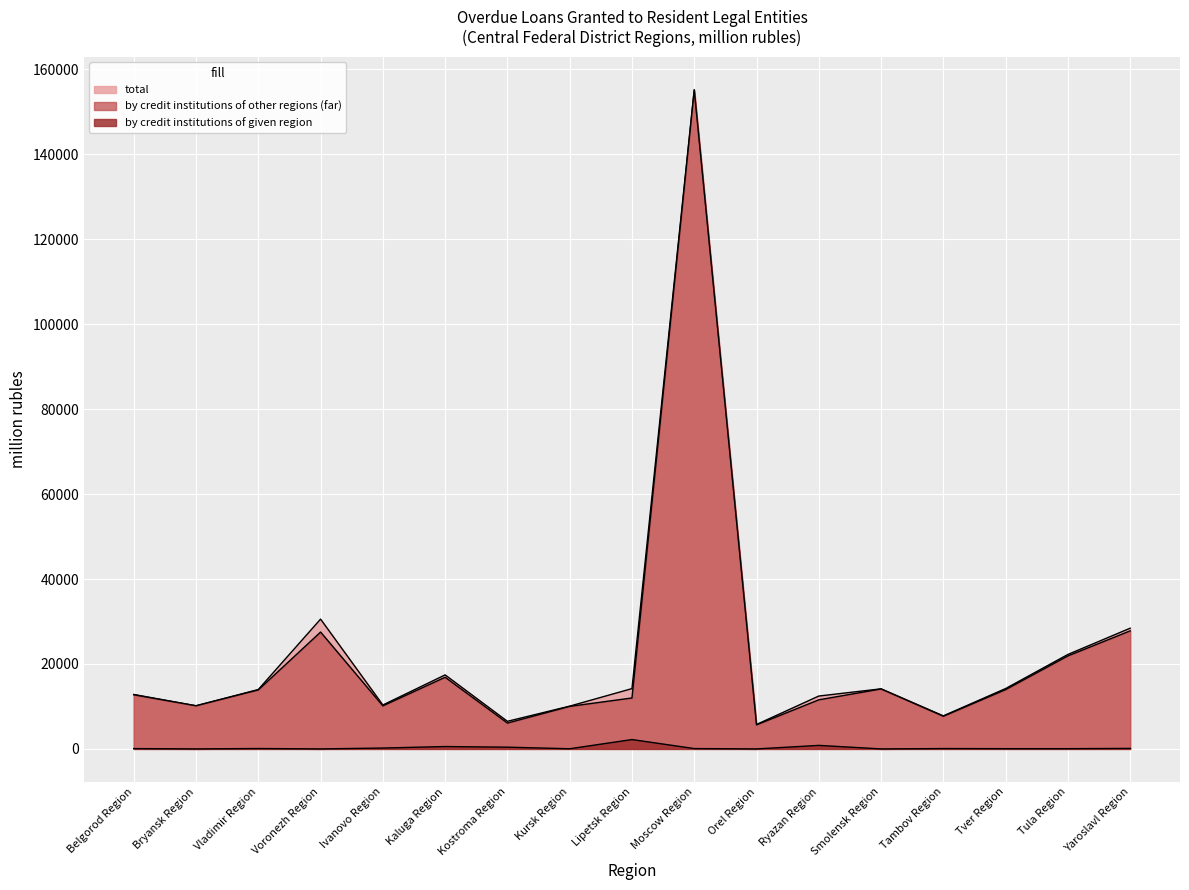

Reading right to left, transcribe all the data shown in this chart.

total: 28428	22245	14217	7786	14149	12451	5755	155227	14201	10073	6498	17430	10344	30566	13984	10159	12825
by credit institutions of other regions (far): 27803	21901	13966	7687	14115	11560	5671	155145	11997	10013	6087	16873	10138	27519	13892	10159	12744
by credit institutions of given region: 118	57	57	84	0	830	0	82	2203	37	409	557	206	0	92	0	76